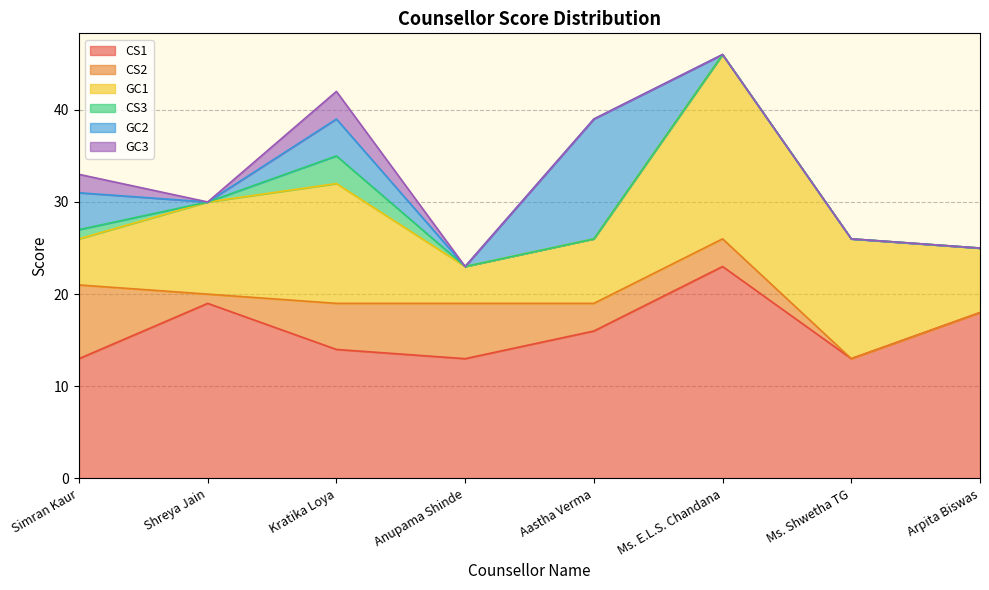

Reading right to left, list all the values displayed in this chart.

CS1: Arpita Biswas=18	Ms. Shwetha TG=13	Ms. E.L.S. Chandana=23	Aastha Verma=16	Anupama Shinde=13	Kratika Loya=14	Shreya Jain=19	Simran Kaur=13
CS2: Arpita Biswas=0	Ms. Shwetha TG=0	Ms. E.L.S. Chandana=3	Aastha Verma=3	Anupama Shinde=6	Kratika Loya=5	Shreya Jain=1	Simran Kaur=8
GC1: Arpita Biswas=7	Ms. Shwetha TG=13	Ms. E.L.S. Chandana=20	Aastha Verma=7	Anupama Shinde=4	Kratika Loya=13	Shreya Jain=10	Simran Kaur=5
CS3: Arpita Biswas=0	Ms. Shwetha TG=0	Ms. E.L.S. Chandana=0	Aastha Verma=0	Anupama Shinde=0	Kratika Loya=3	Shreya Jain=0	Simran Kaur=1
GC2: Arpita Biswas=0	Ms. Shwetha TG=0	Ms. E.L.S. Chandana=0	Aastha Verma=13	Anupama Shinde=0	Kratika Loya=4	Shreya Jain=0	Simran Kaur=4
GC3: Arpita Biswas=0	Ms. Shwetha TG=0	Ms. E.L.S. Chandana=0	Aastha Verma=0	Anupama Shinde=0	Kratika Loya=3	Shreya Jain=0	Simran Kaur=2